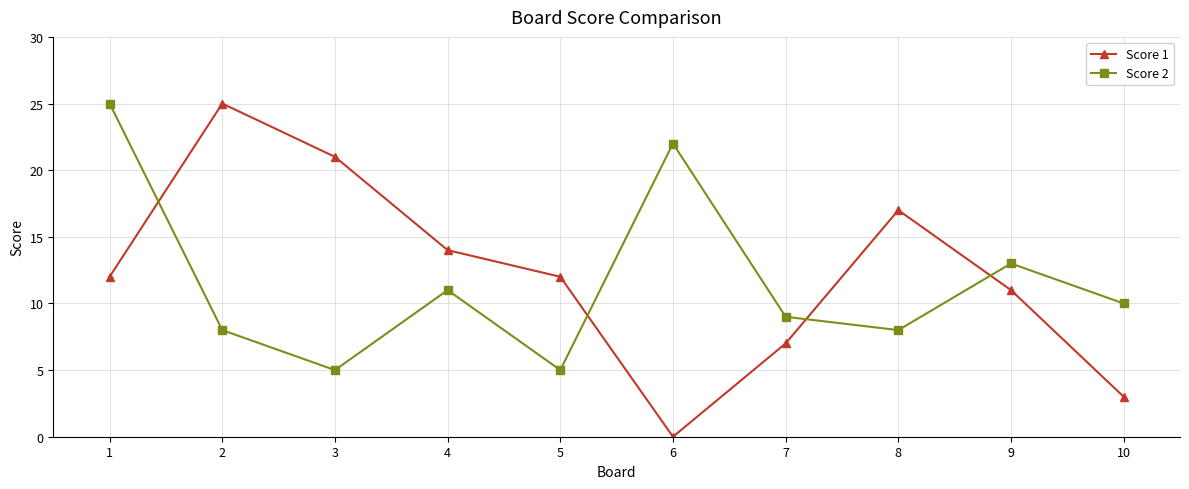

What is the difference between the Score 2 values at 7 and 4?

2